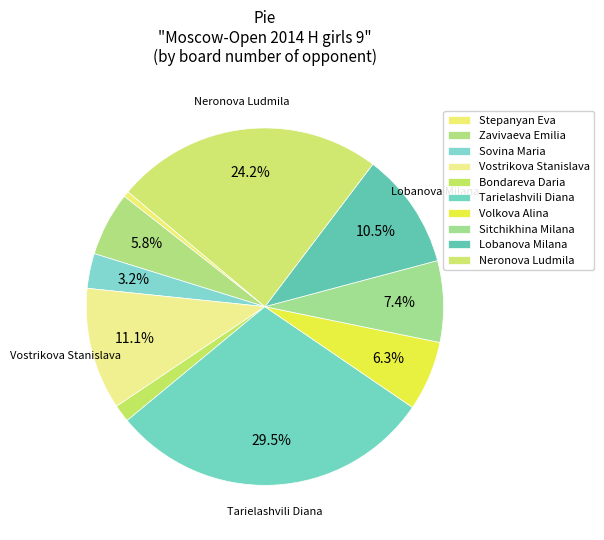

What is the smallest slice in the pie chart?

Stepanyan Eva